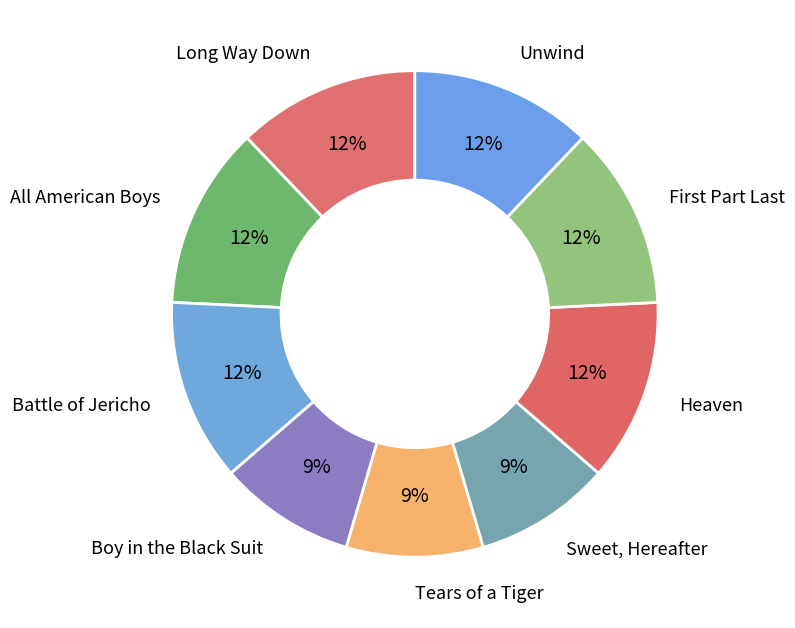

Does Tears of a Tiger account for over 50% of the chart?

No